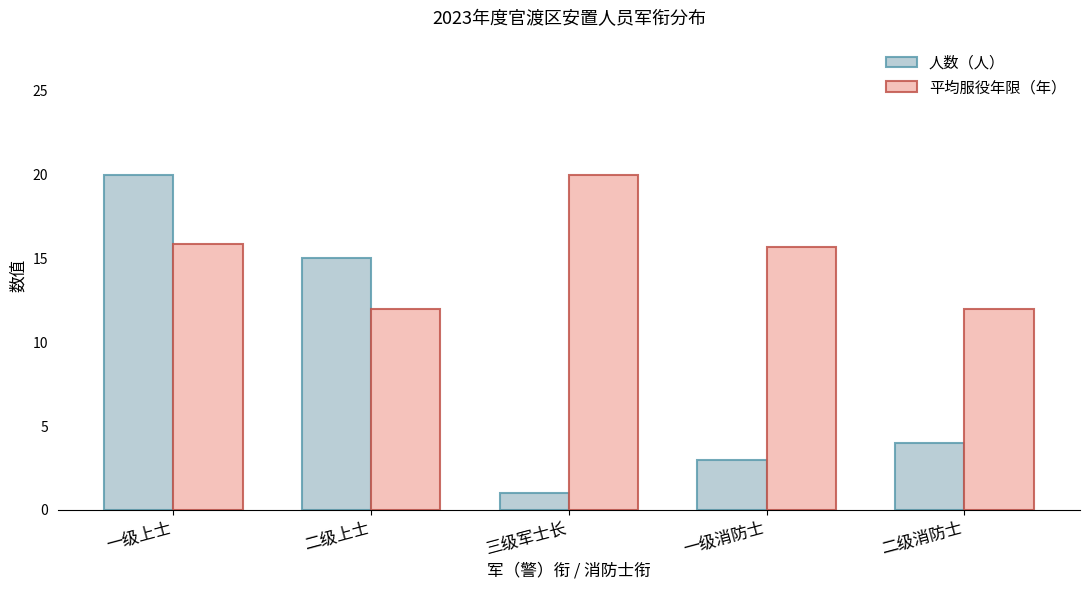

Are the bars grouped side by side (vs. stacked)?

Yes